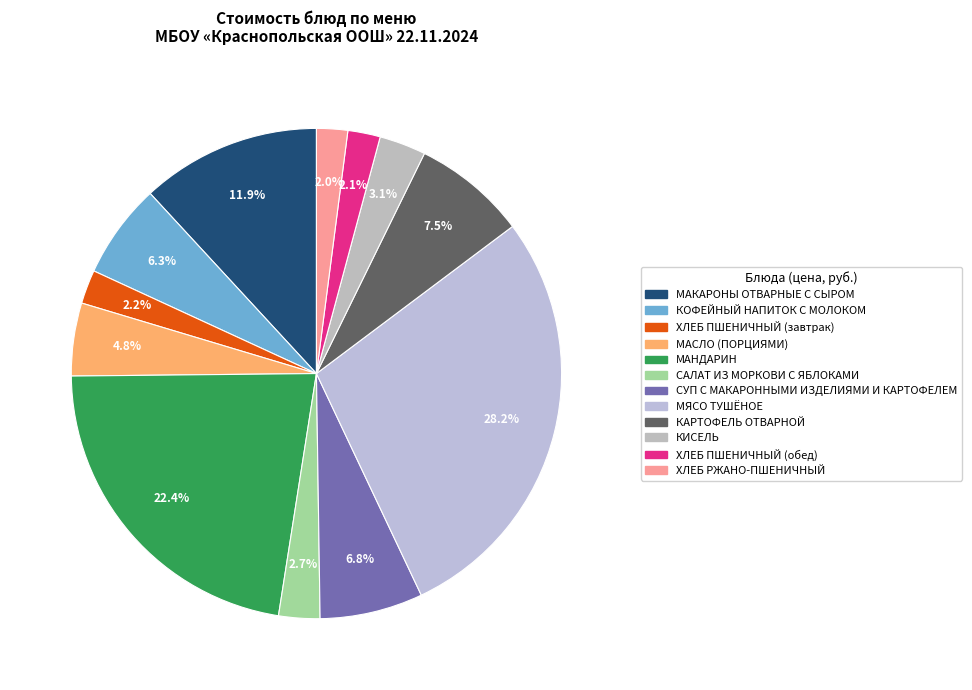

How many slices are in this pie chart?

12